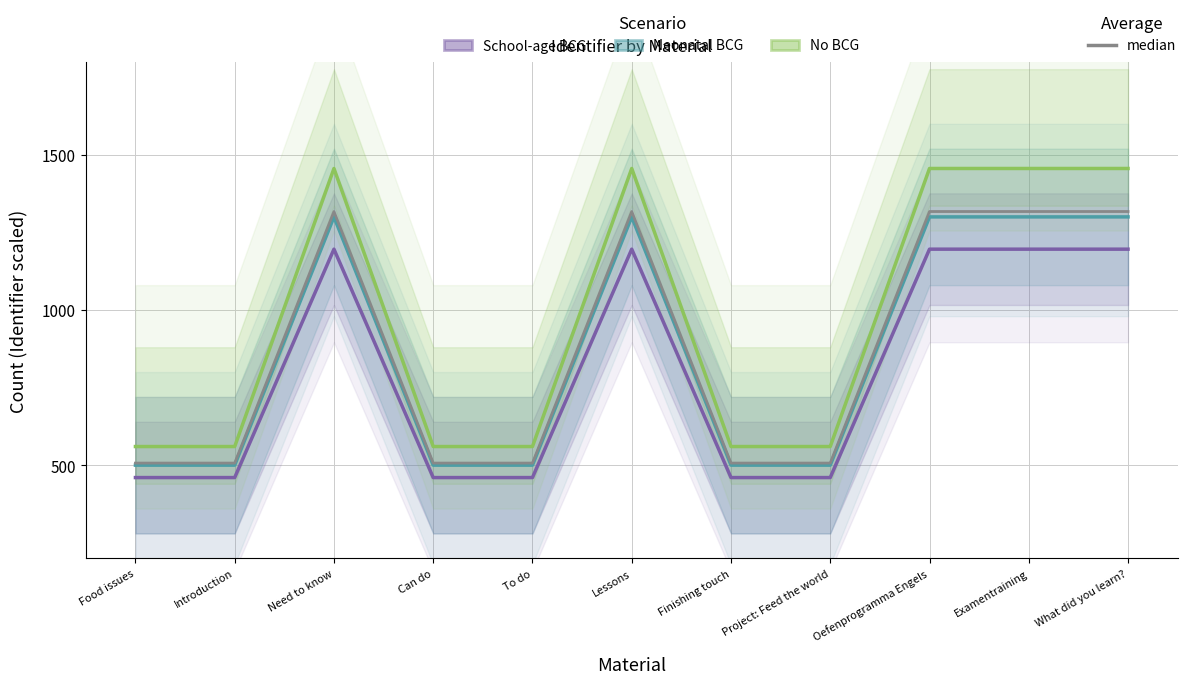

Which series has the largest total across all categories?

No BCG